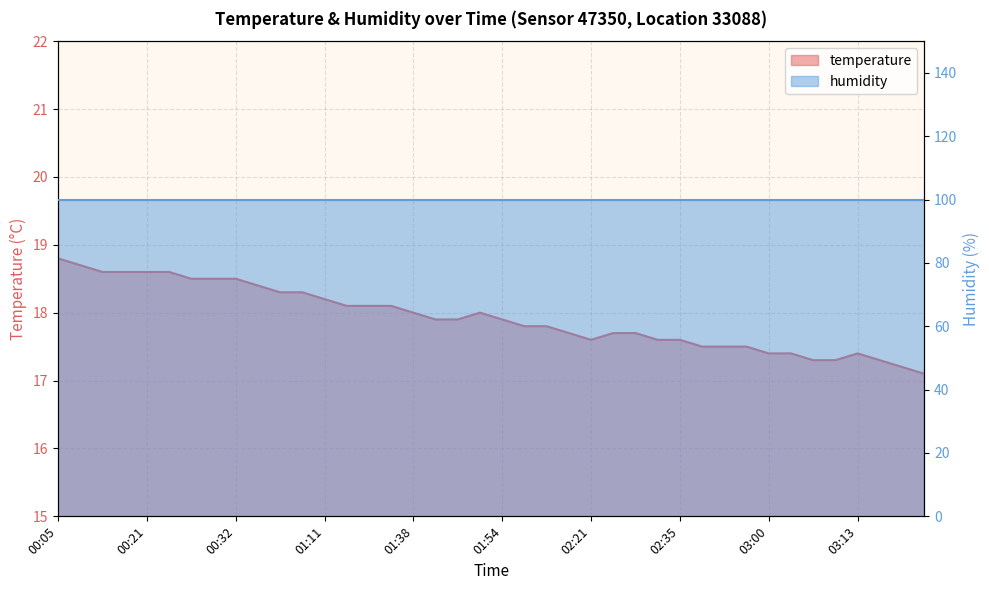

What is the sum of all values?

717.0